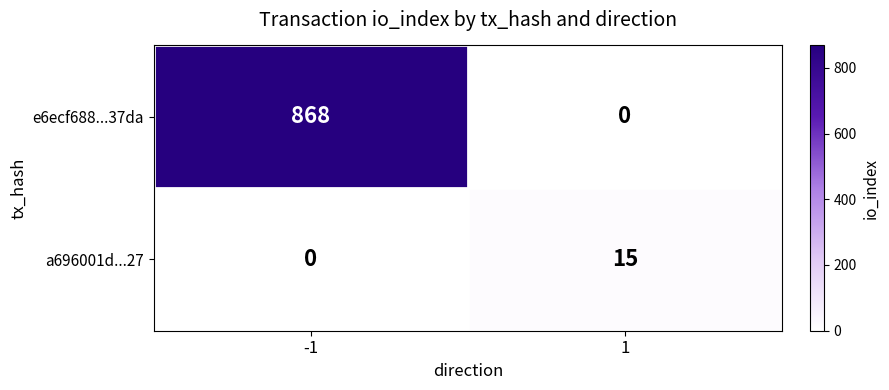

Is it true that a696001d...27 equals 6 at -1?

False